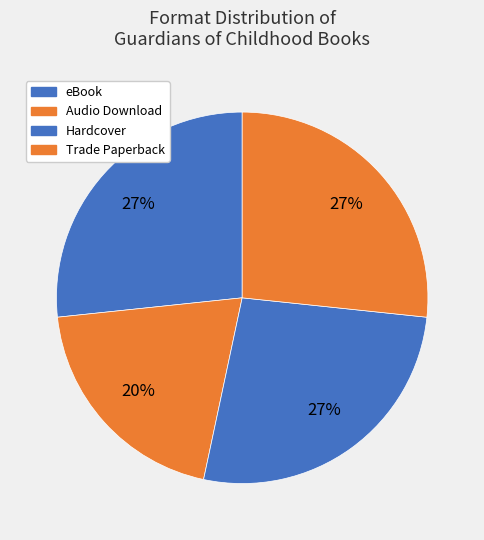

Is there any slice that represents more than half of the pie?

No